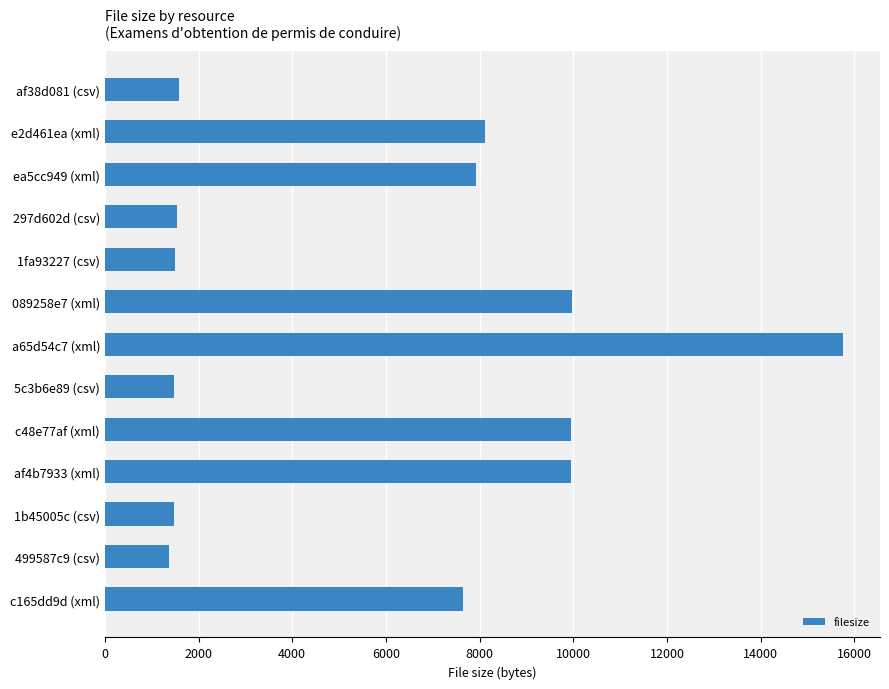

True or false: the data shows 10560 at ea5cc949 (xml).

False